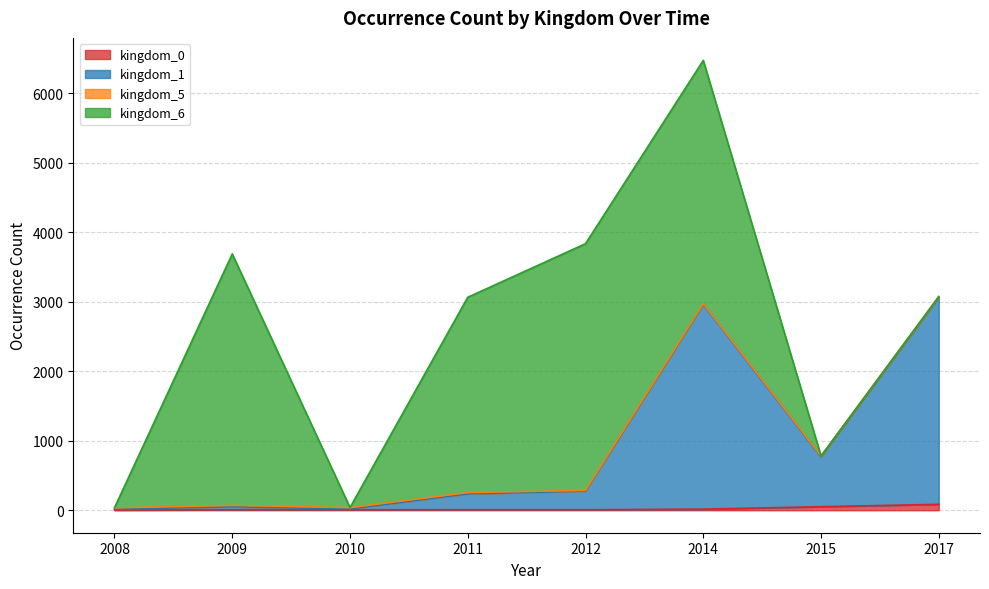

What is the sum of all kingdom_0 values?

184